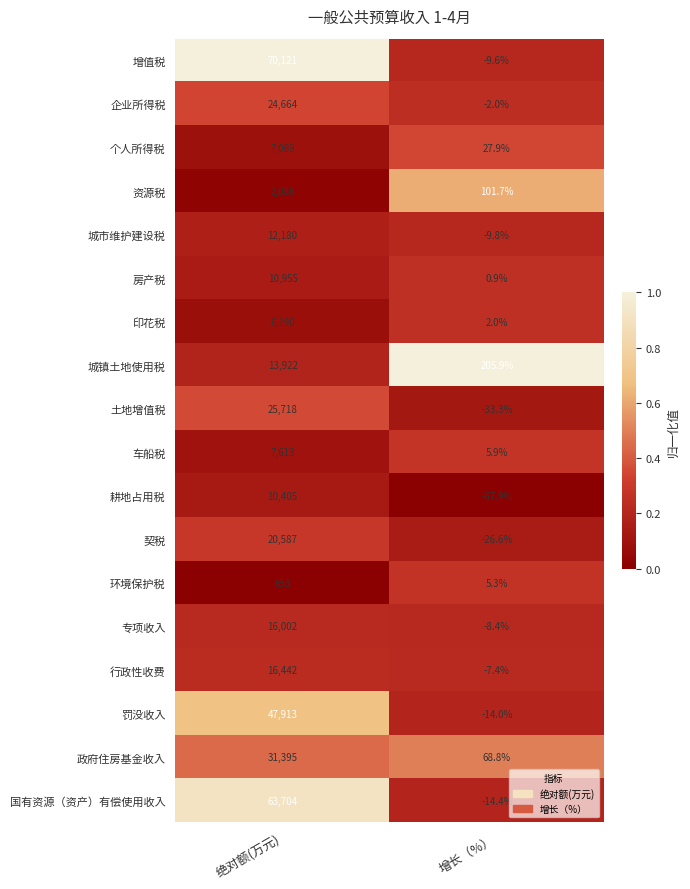

Which series has the largest total across all categories?

增值税